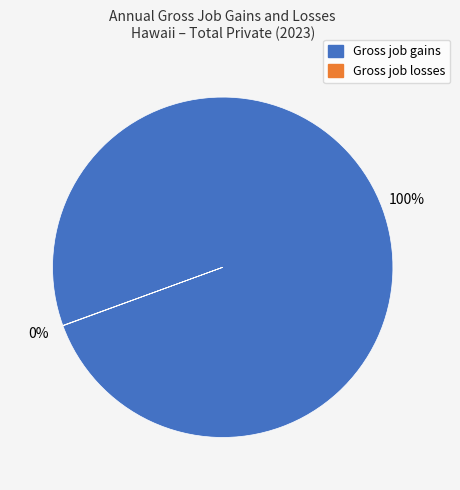

Which slice represents more than half of the pie?

Gross job gains